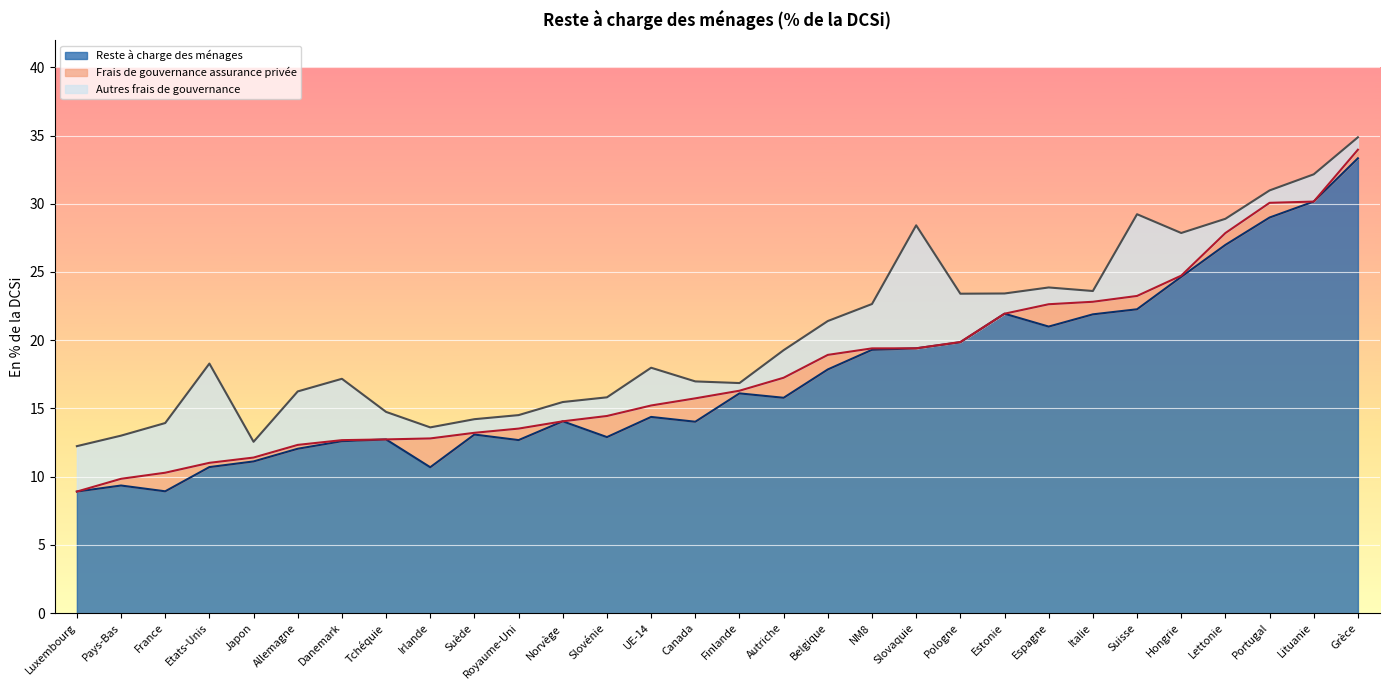

At which label does Frais de gouvernance assurance privée reach its peak?

Irlande